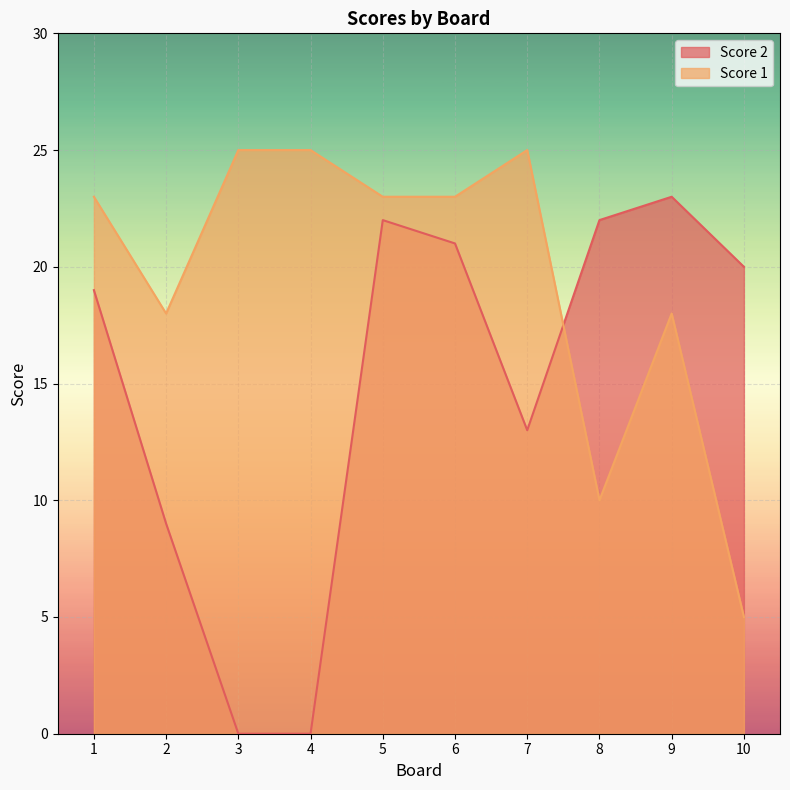

Count the number of data series in this chart.

2